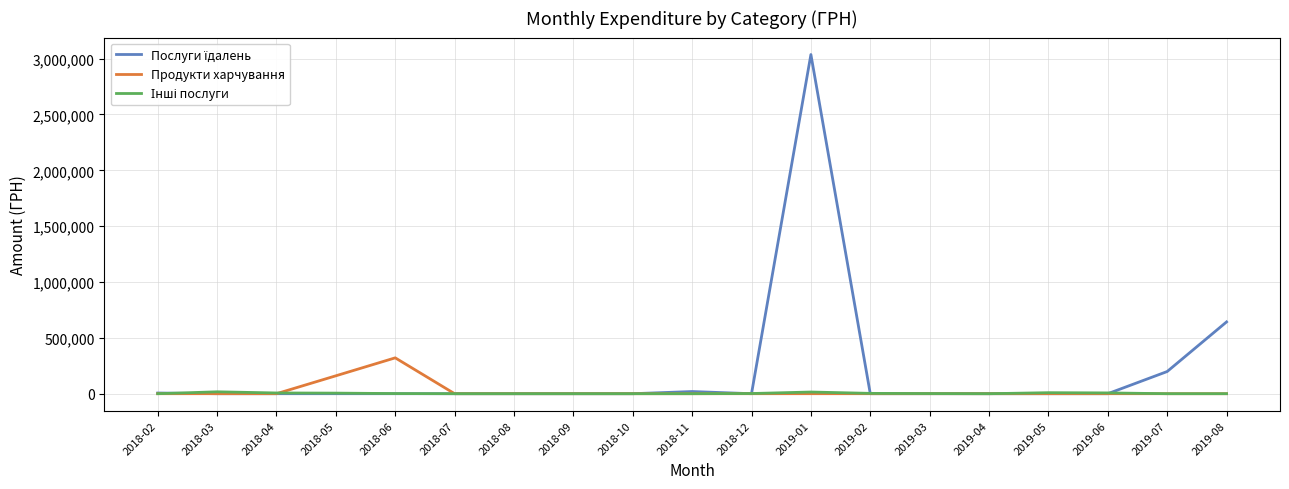

What is the maximum value shown in the chart?

3036749.9